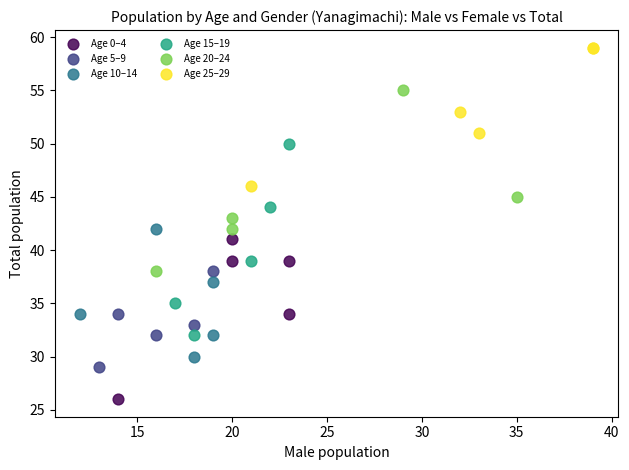

Which series reaches the maximum Y coordinate?

Age 25–29